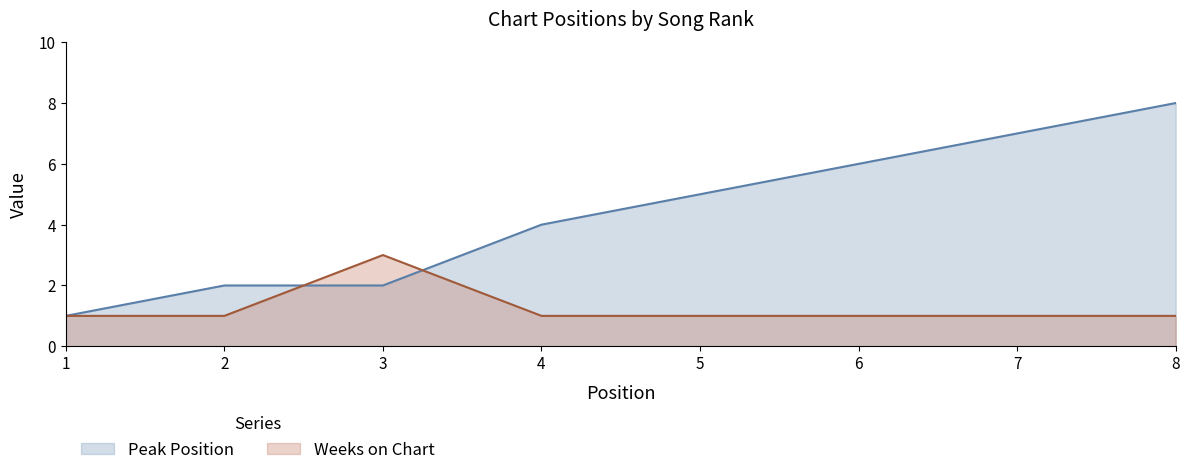

At which label is Weeks on Chart closest to 2?

1